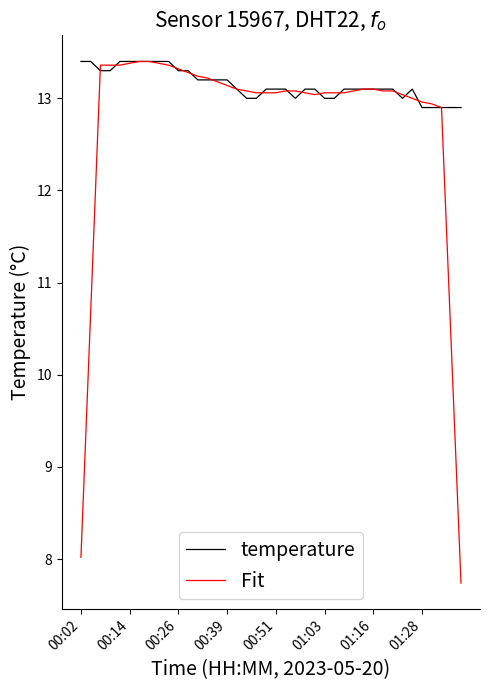

Which series has the largest total across all categories?

temperature